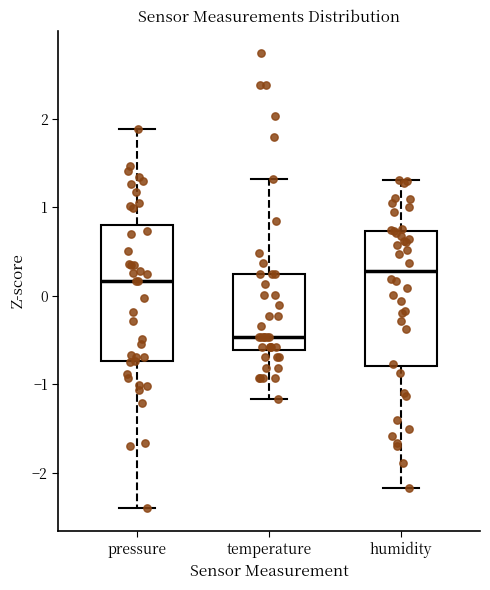

Reading left to right, read every box against the y-axis: the position of its median line, the range the box covers, and the ends of its whiskers. The values are not printed on the chart, so give them approximately, as read against the axis.

pressure: median 0.2, box -0.7 to 0.8, whiskers -2.4 to 1.9
temperature: median -0.5, box -0.6 to 0.2, whiskers -1.2 to 1.3
humidity: median 0.3, box -0.8 to 0.7, whiskers -2.2 to 1.3